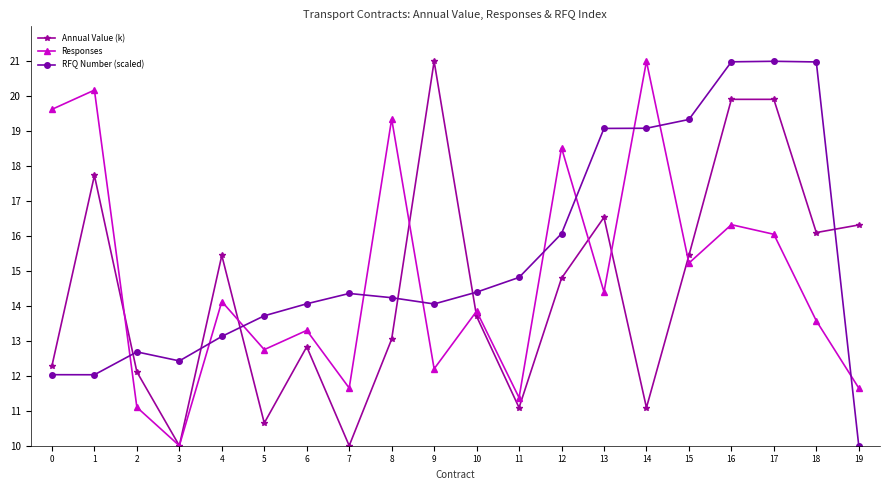

Rank the series by their average value, from highest to lowest.

RFQ Number (scaled), Responses, Annual Value (k)